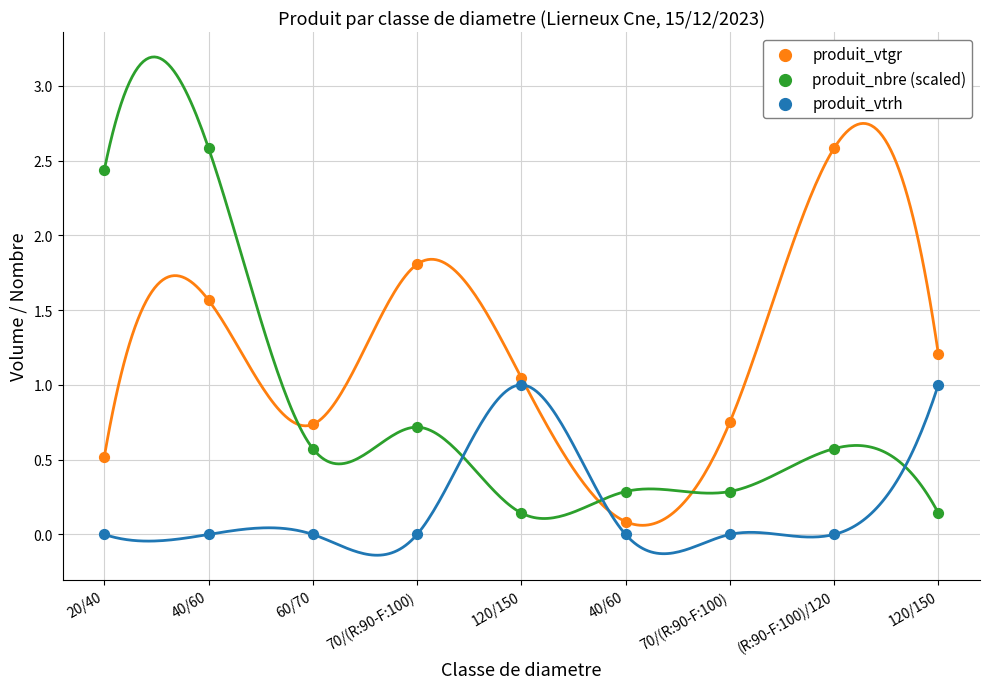

Which series reaches the minimum Y coordinate?

produit_vtrh